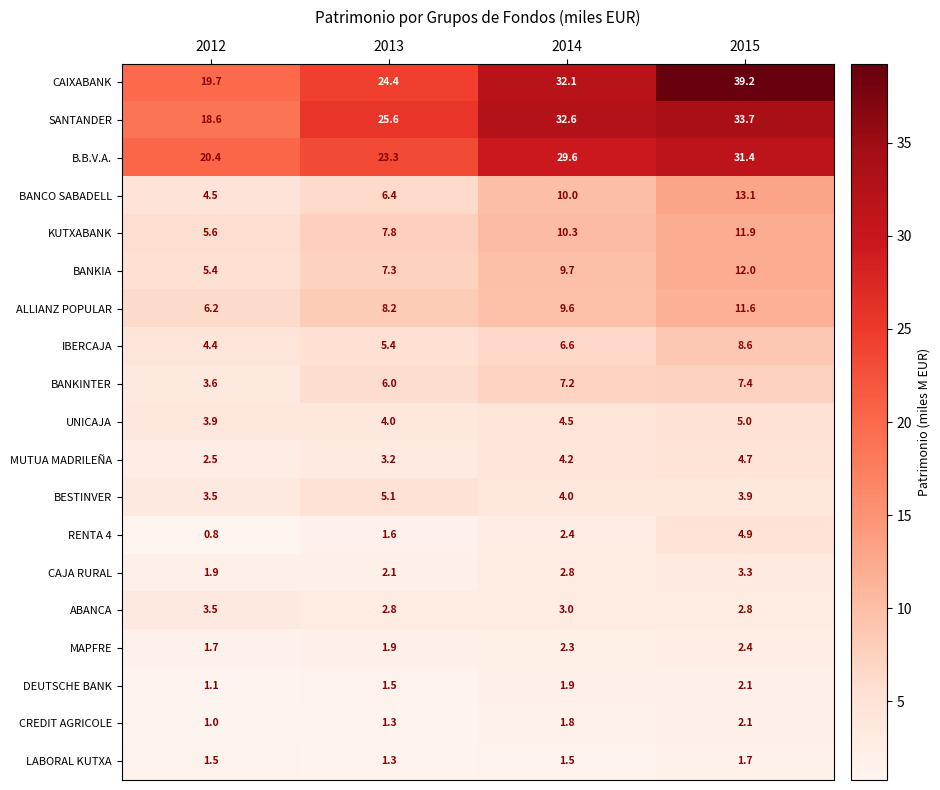

Which category has the lowest value in the MUTUA MADRILEÑA series?

2012